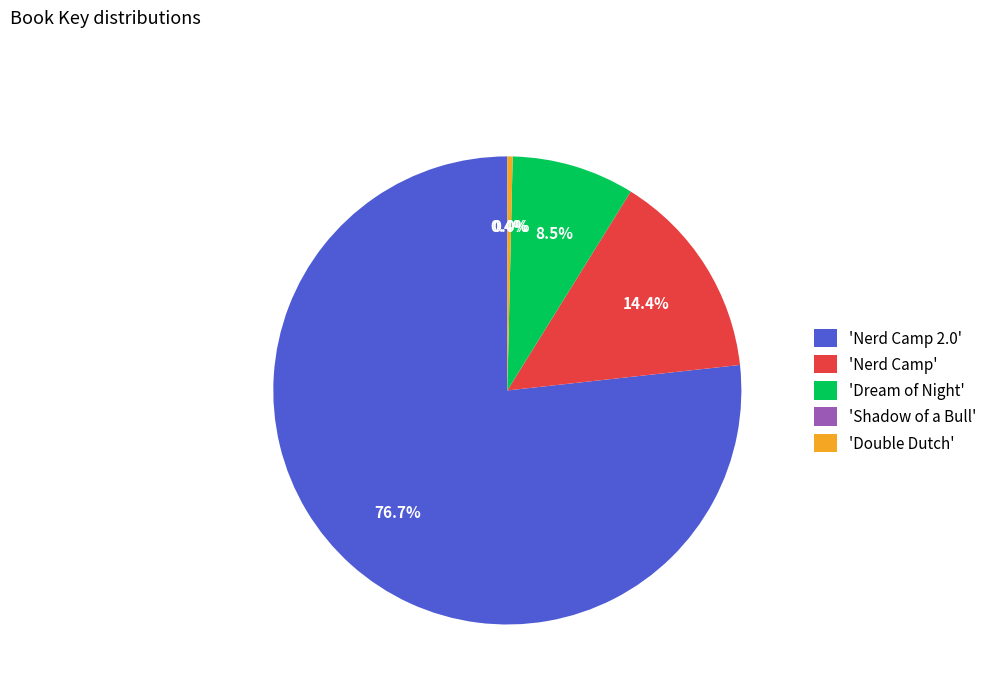

Is there any slice that represents more than half of the pie?

Yes